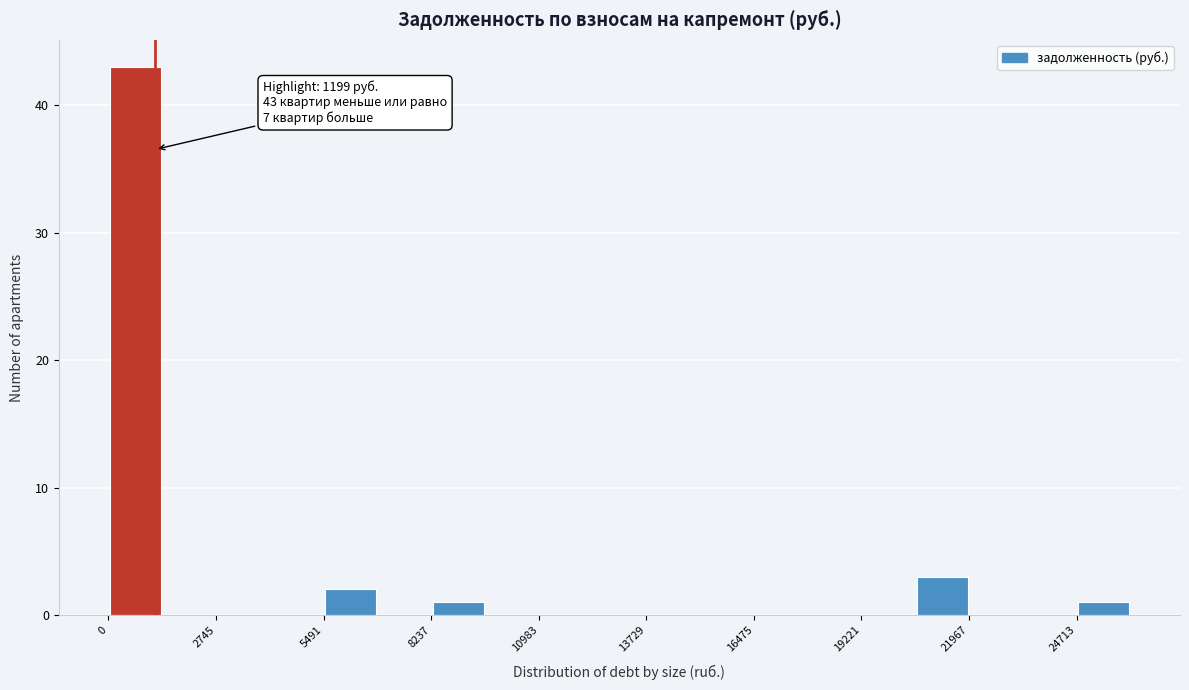

Read against the x-axis, roughly where is the centre of the tallest bar?

500